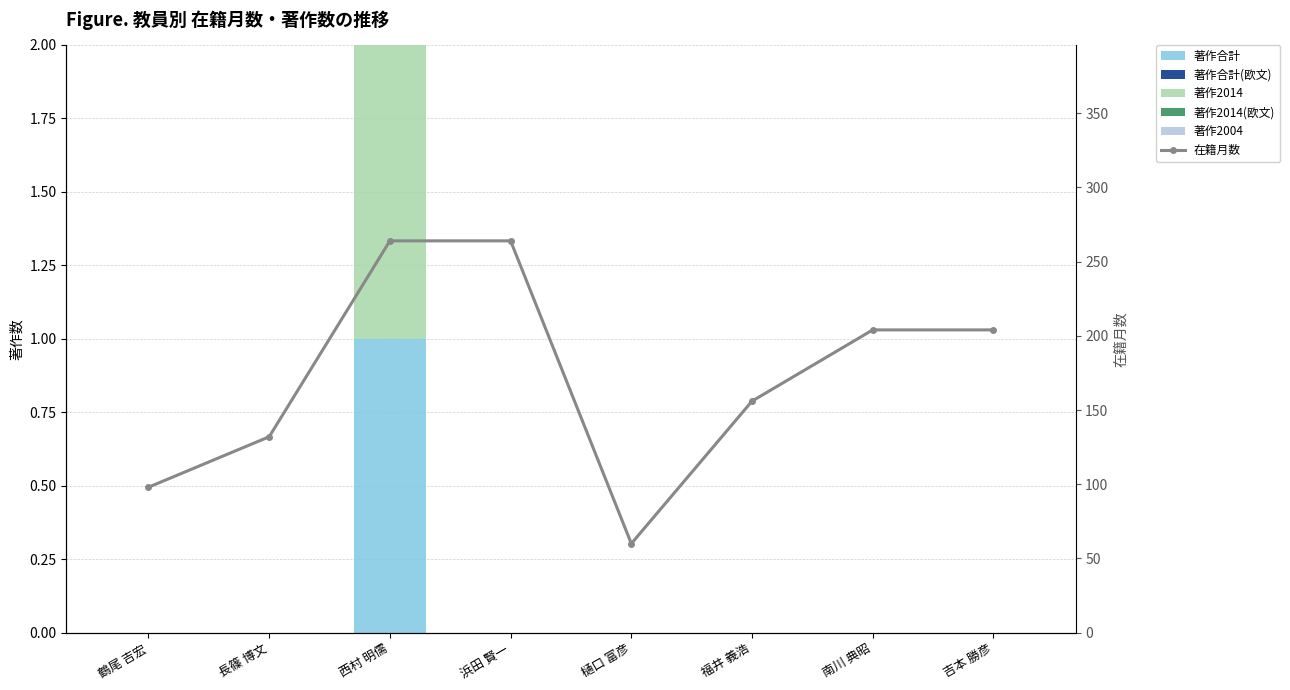

True or false: 著作合計 has a value of 0 at 吉本 勝彦.

True